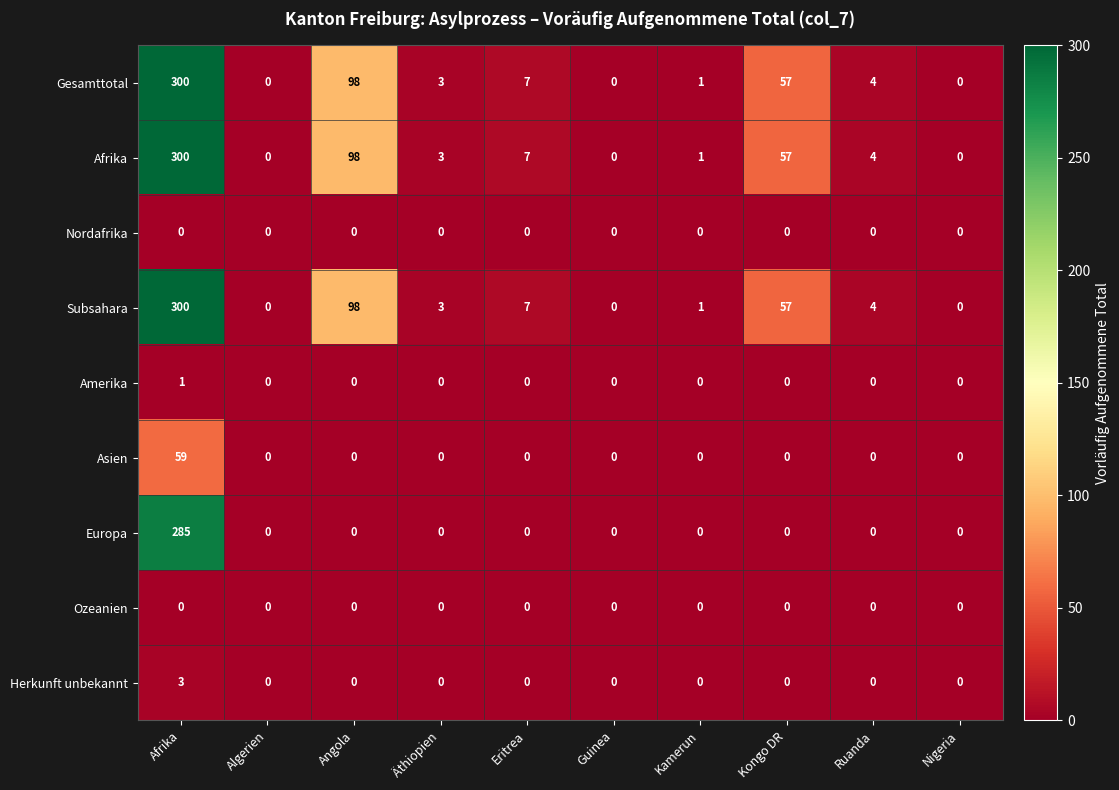

Is the value of Herkunft unbekannt at Kamerun greater than the value of Europa at Afrika?

No